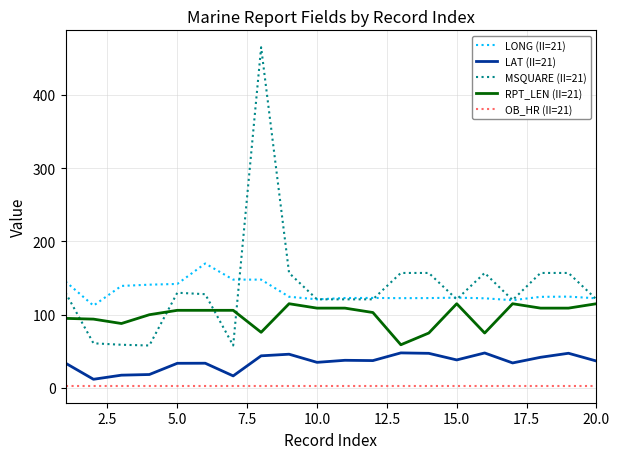

What is the highest value of the LAT (II=21) series?

47.9